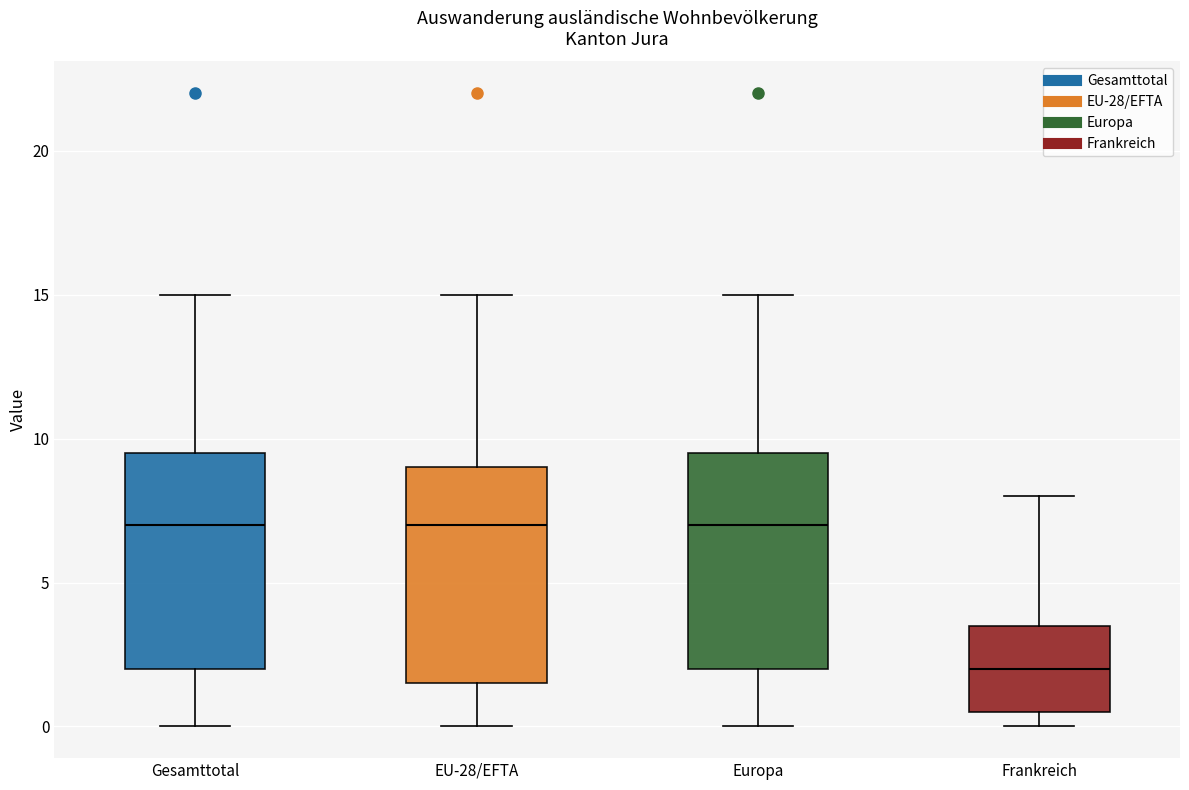

Reading left to right, read every box against the y-axis: the position of its median line, the range the box covers, and the ends of its whiskers. The values are not printed on the chart, so give them approximately, as read against the axis.

Gesamttotal: median 7.0, box 2.0 to 9.5, whiskers 0.0 to 15.0
EU-28/EFTA: median 7.0, box 1.5 to 9.0, whiskers 0.0 to 15.0
Europa: median 7.0, box 2.0 to 9.5, whiskers 0.0 to 15.0
Frankreich: median 2.0, box 0.5 to 3.5, whiskers 0.0 to 8.0